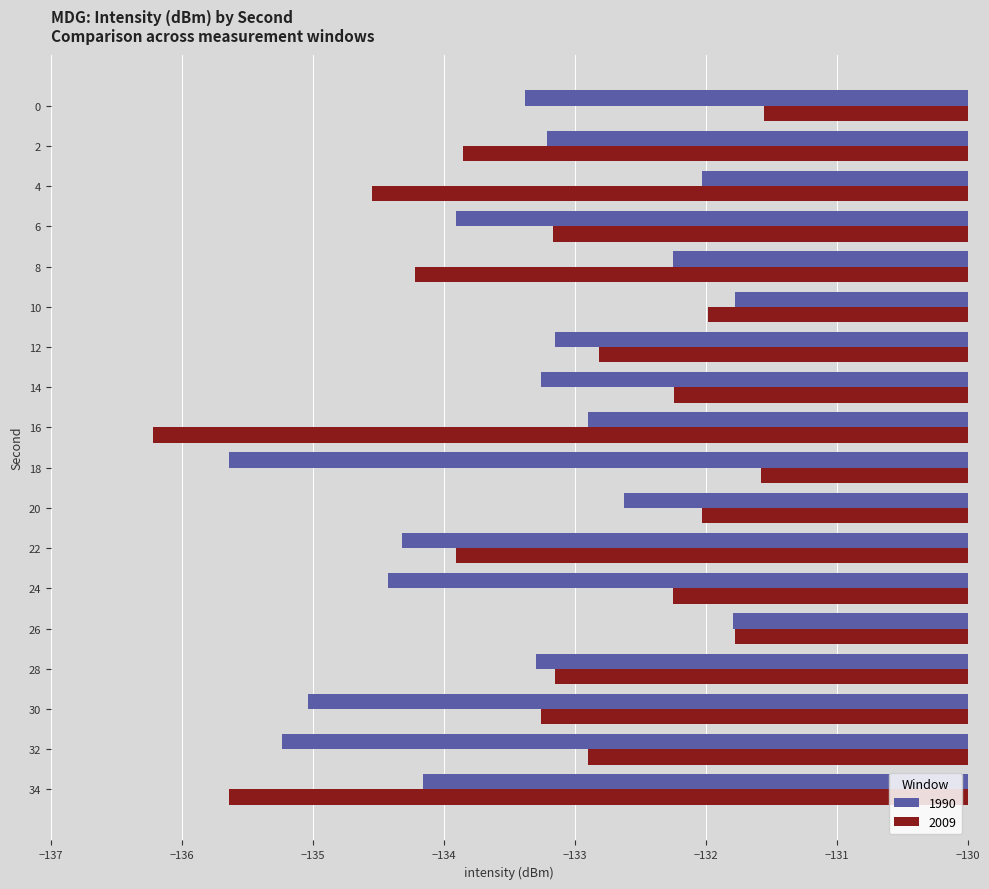

Rank the series by their average value, from lowest to highest.

1990, 2009